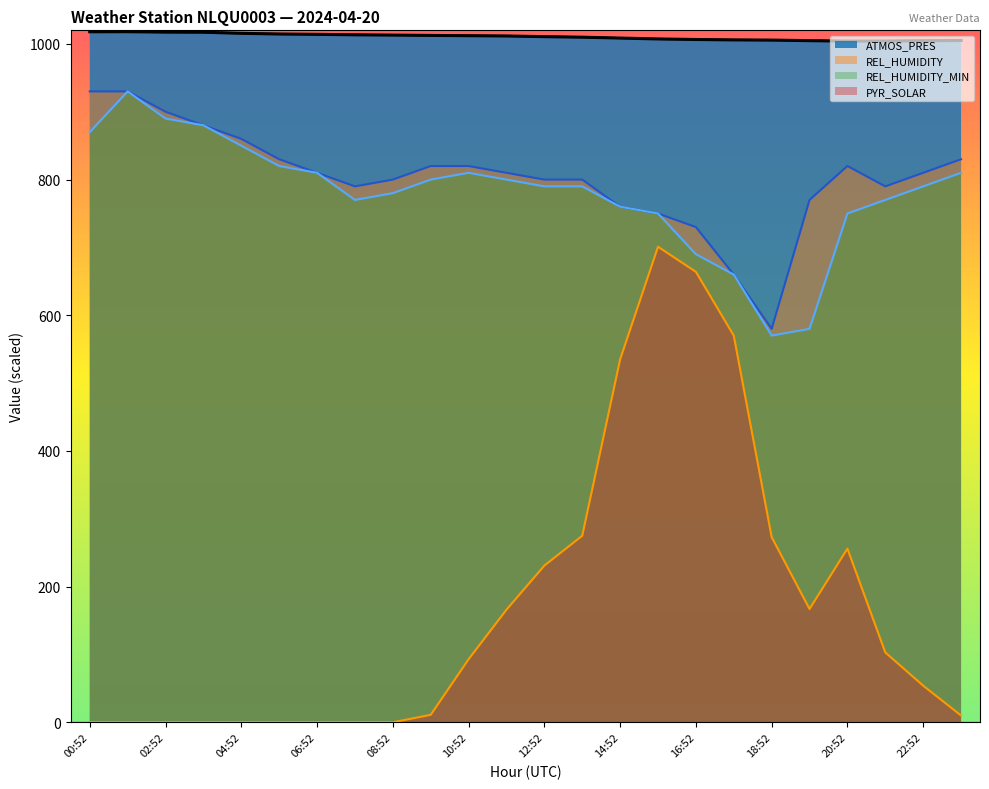

What is the value of the REL_HUMIDITY_MIN point at the 18th from the left?

660.0